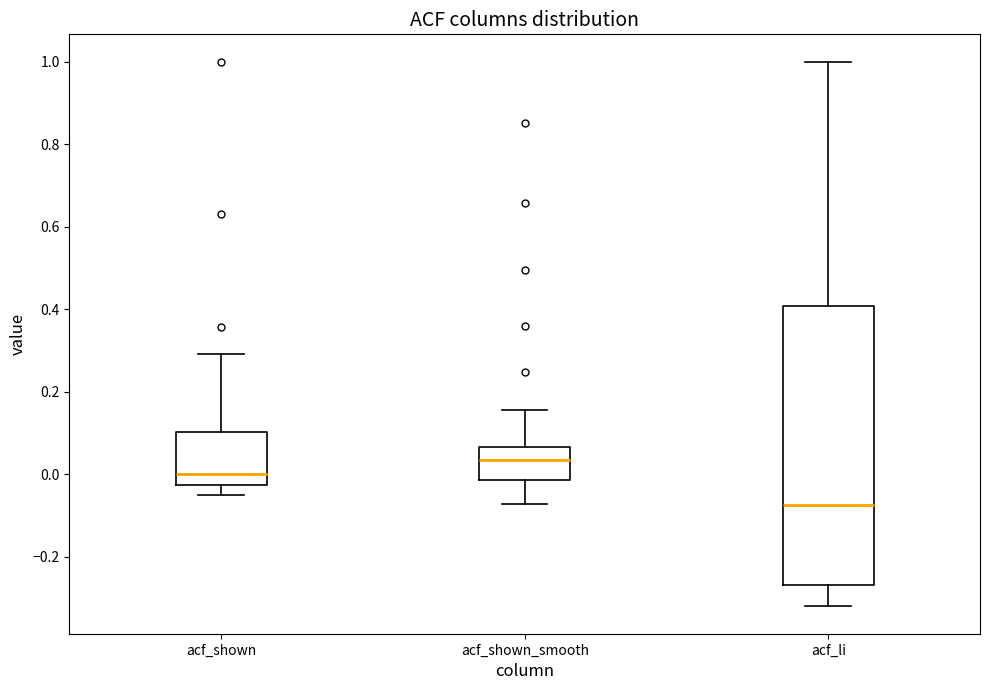

Reading left to right, read every box against the y-axis: the position of its median line, the range the box covers, and the ends of its whiskers. The values are not printed on the chart, so give them approximately, as read against the axis.

acf_shown: median 0.00, box -0.02 to 0.10, whiskers -0.04 to 0.30
acf_shown_smooth: median 0.04, box -0.02 to 0.06, whiskers -0.08 to 0.16
acf_li: median -0.08, box -0.26 to 0.40, whiskers -0.32 to 1.00